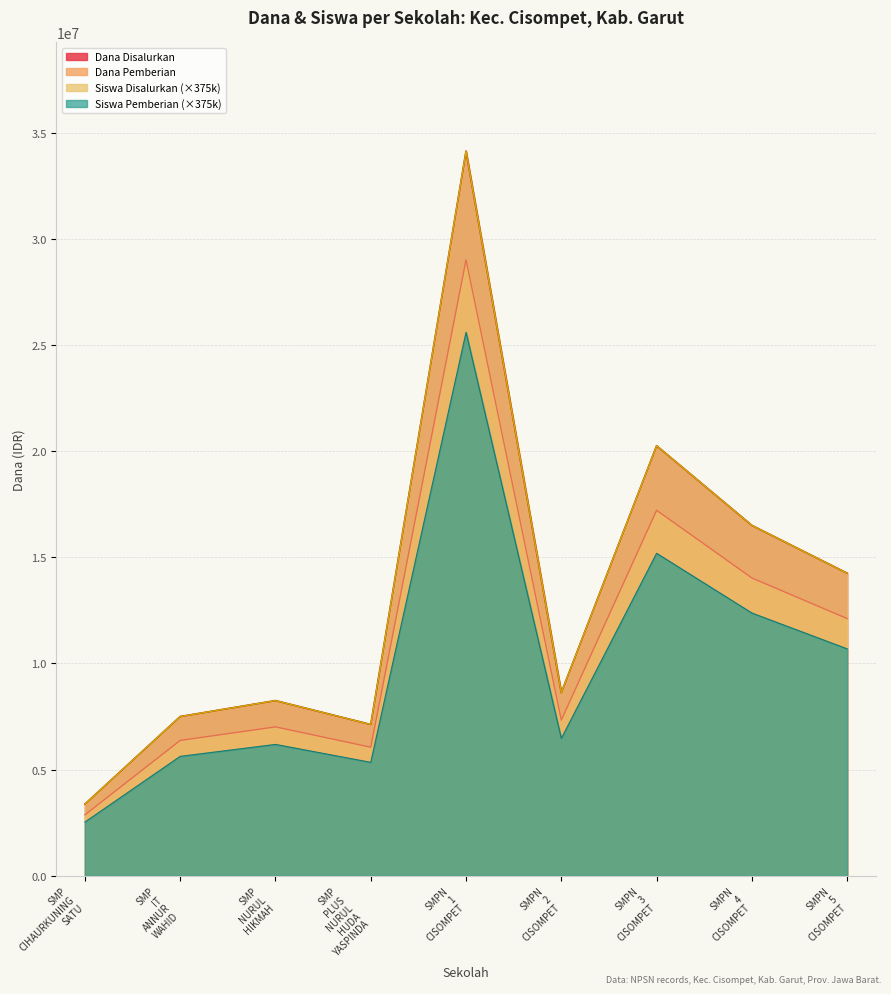

True or false: Dana Pemberian has a value of 16112627 at SMPN 1 CISOMPET.

False